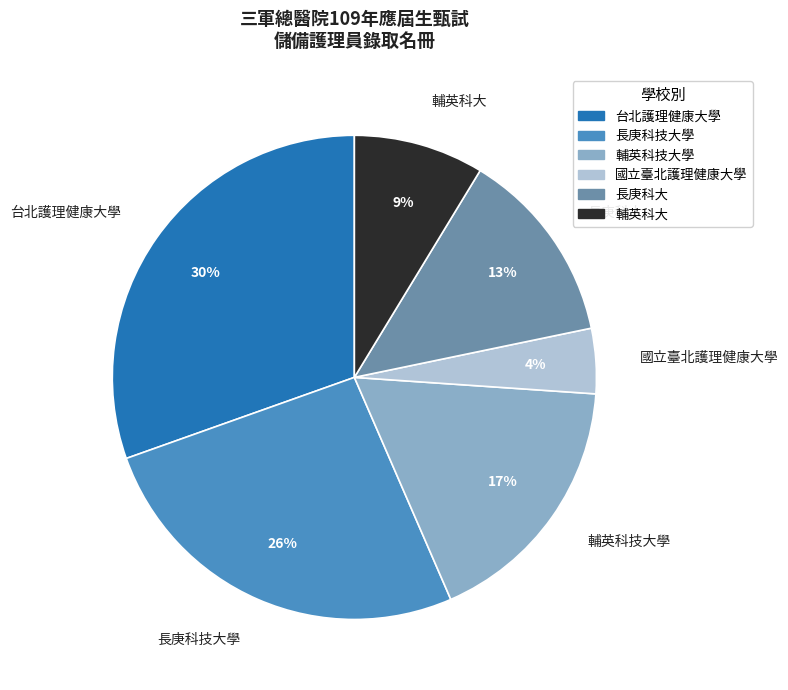

True or false: 長庚科大 accounts for 13% of the total.

True